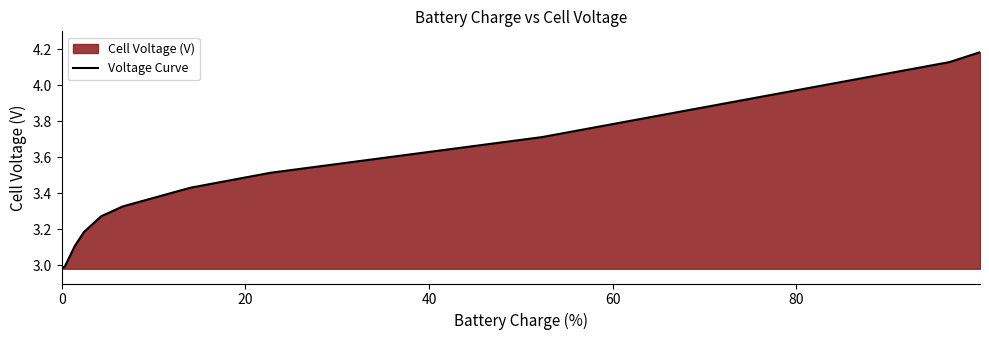

What position from the right is 0?

11